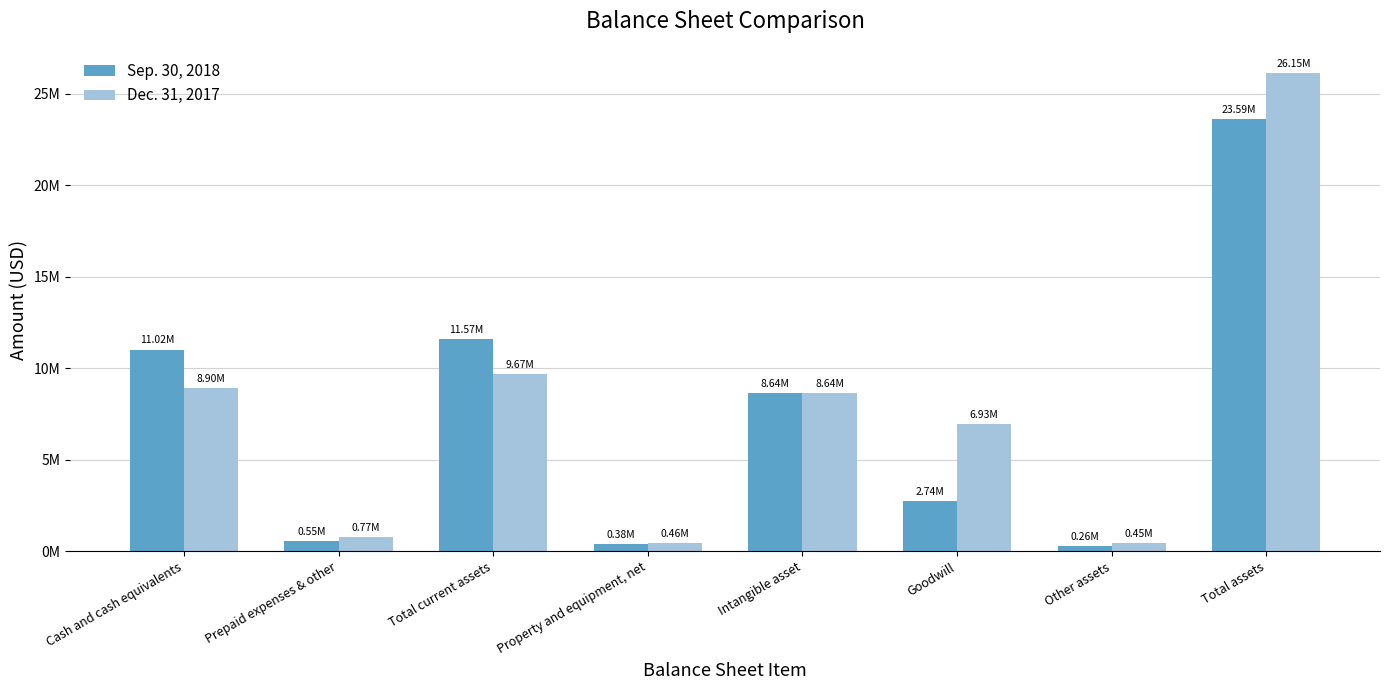

What is the label of the 5th bar from the right?

Property and equipment, net